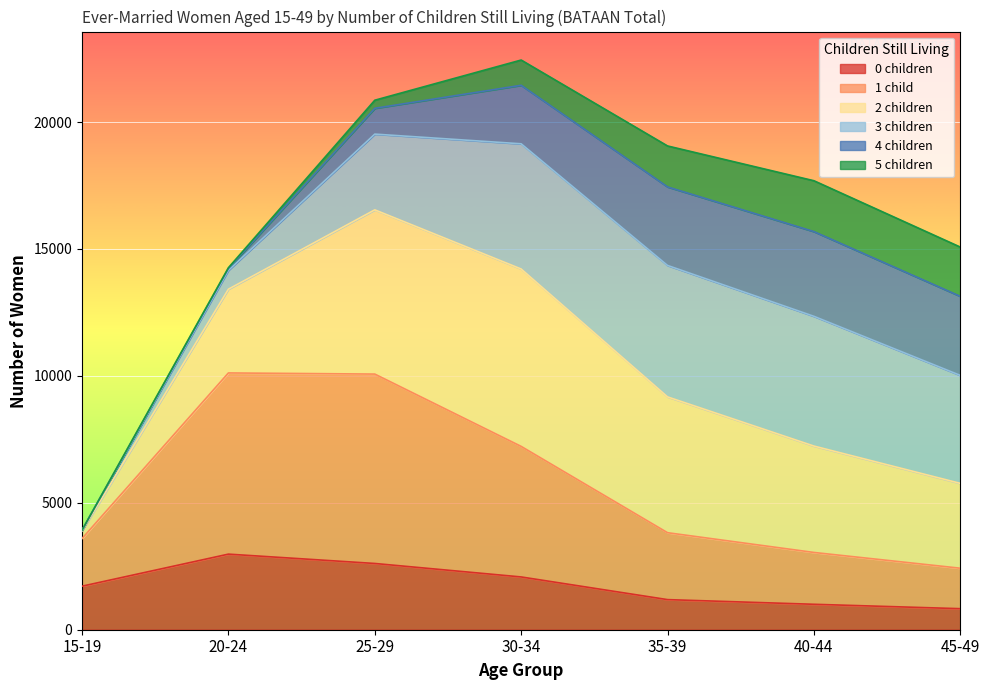

Rank the categories by 2 children value from lowest to highest.

15-19, 45-49, 20-24, 40-44, 35-39, 25-29, 30-34